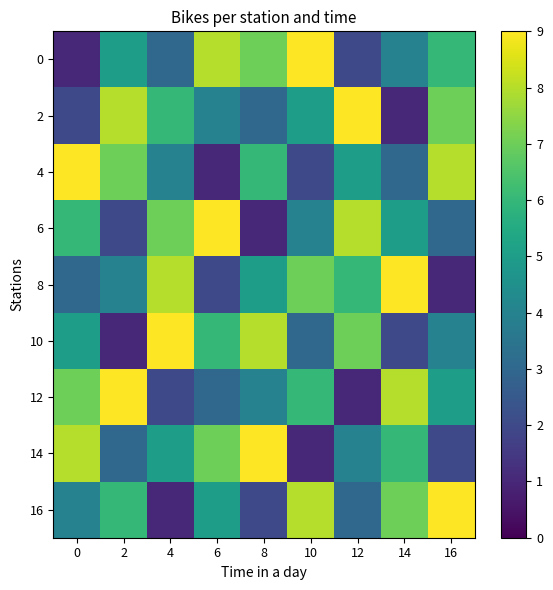

At how many categories does at least one series exceed 5?

9